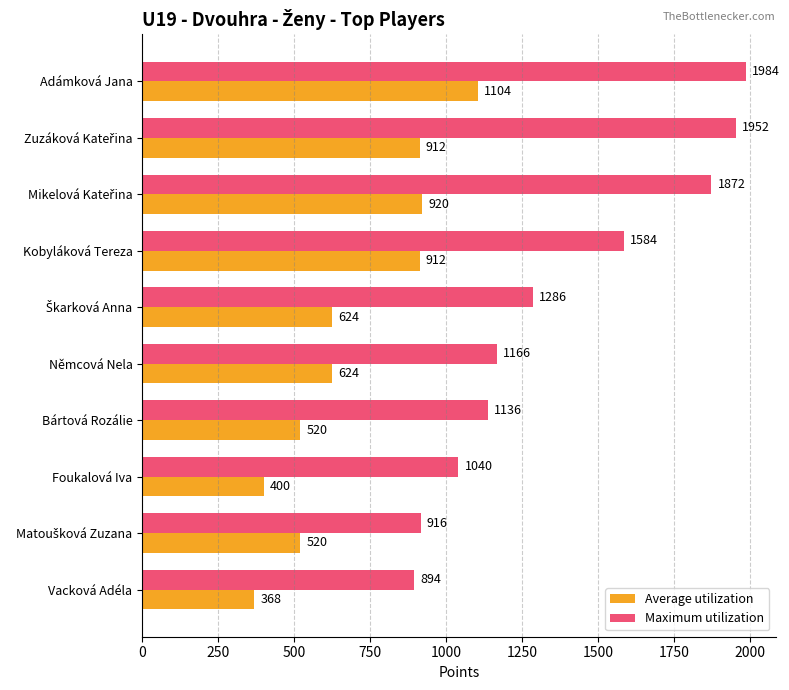

Which series changed the most between Adámková Jana and Foukalová Iva?

Maximum utilization